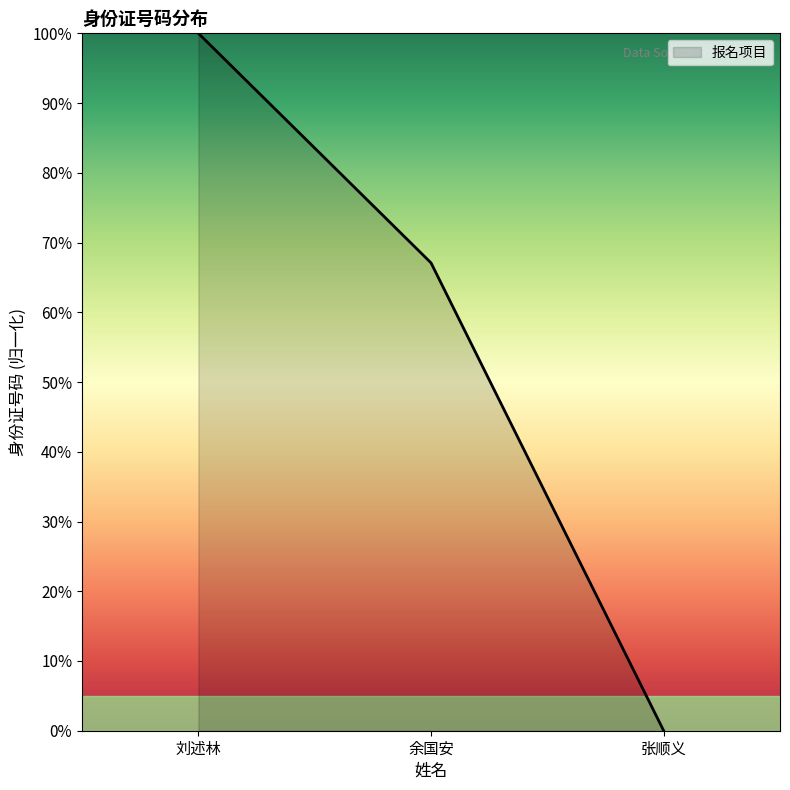

Rank the categories by value from highest to lowest.

刘述林, 余国安, 张顺义